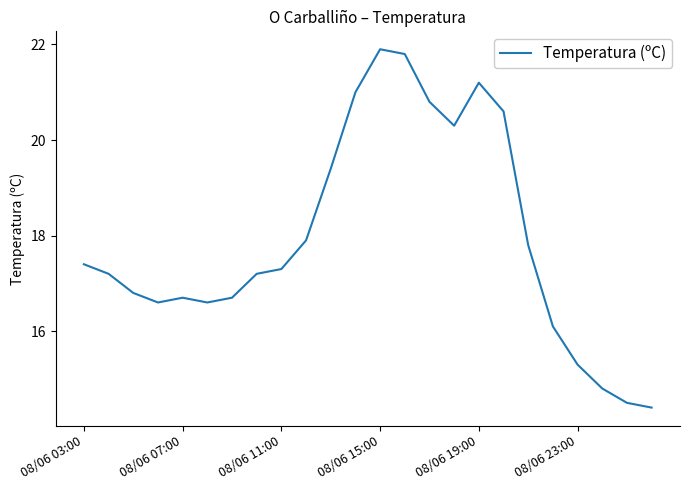

What is the minimum value shown in the chart?

14.4